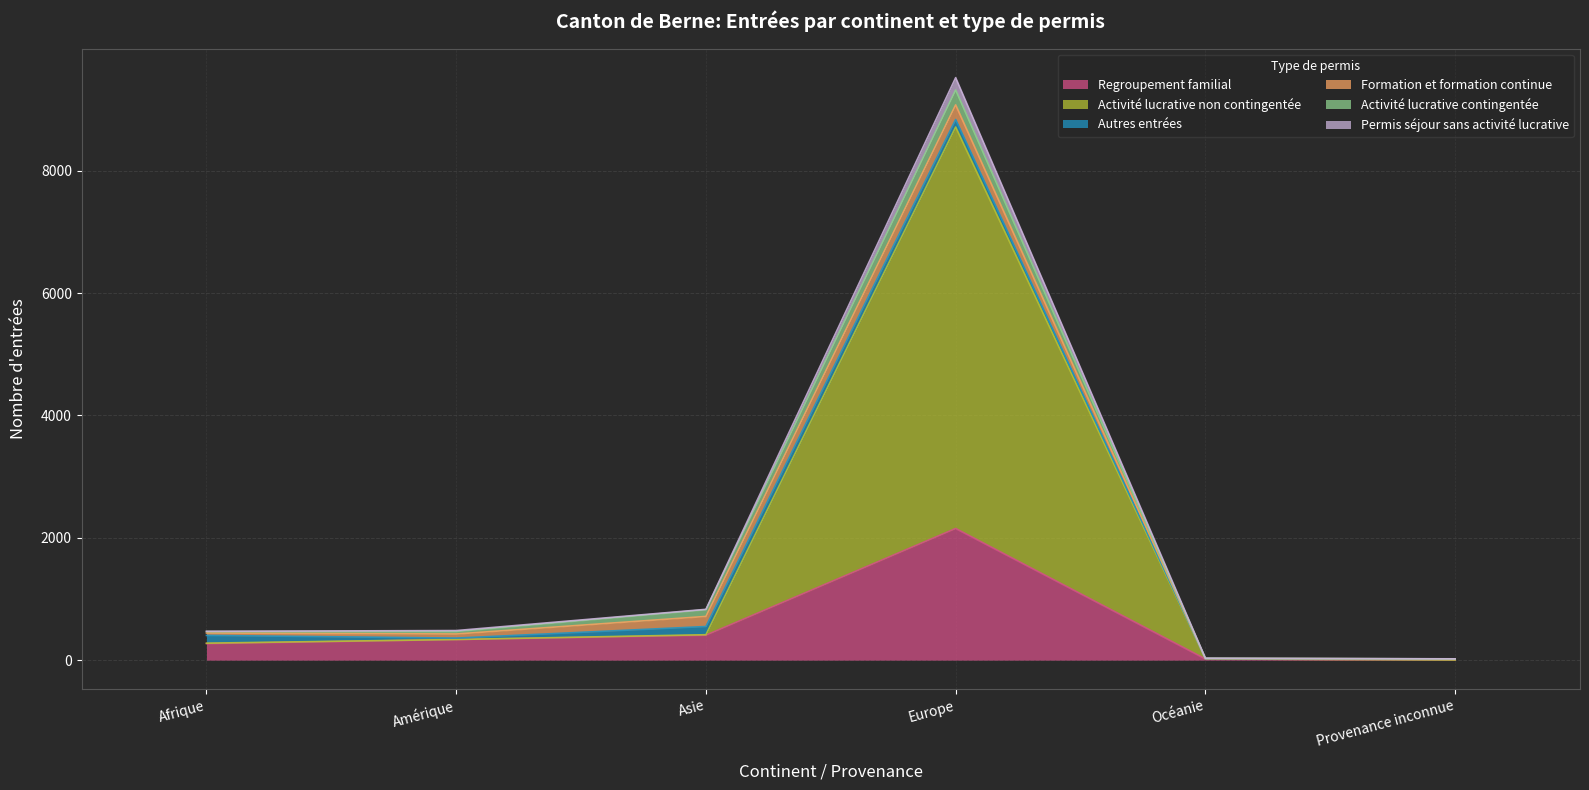

What is the total value across all series at Asie?

830